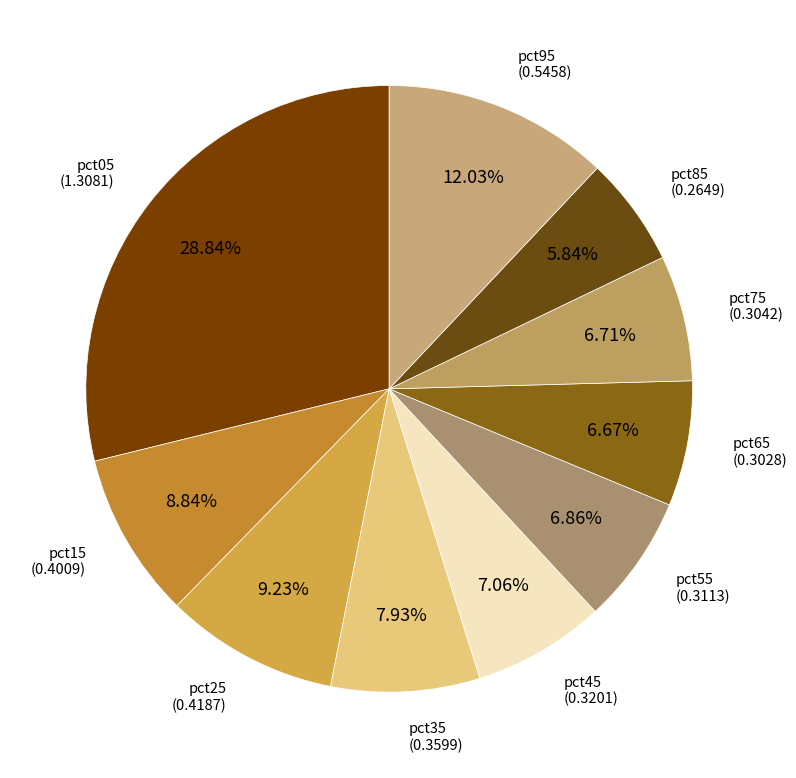

What is the smallest slice in the pie chart?

pct85